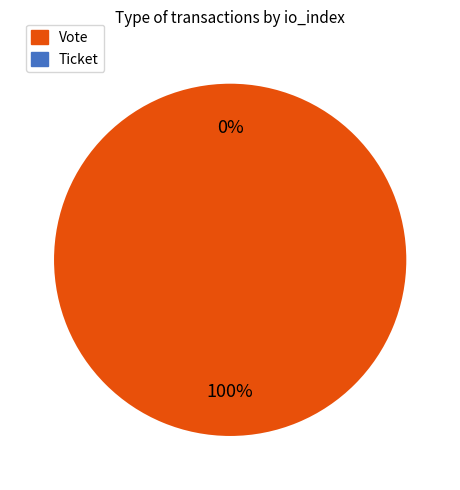

What is the change in value from Vote to Ticket?

-1